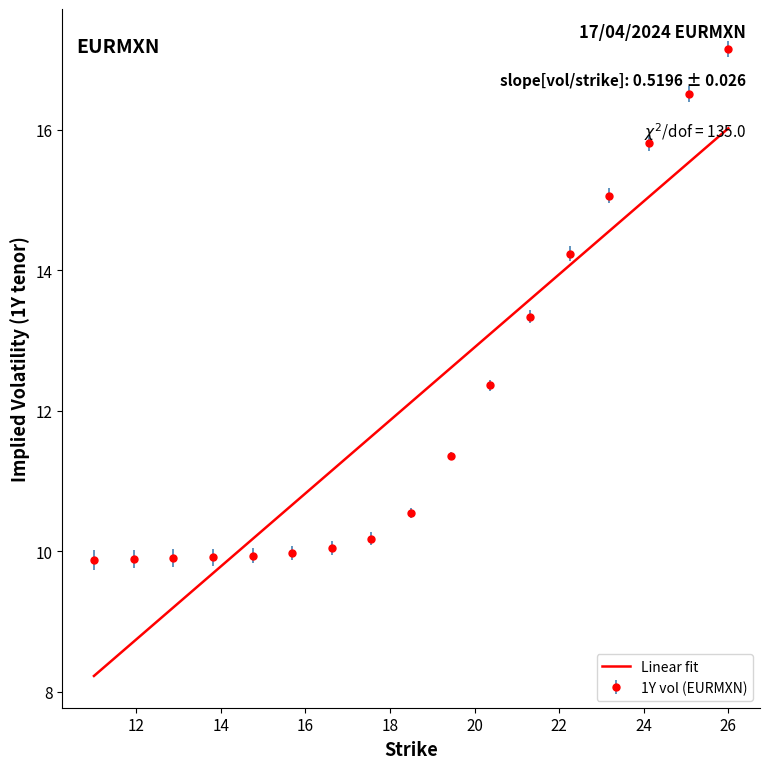

List the series in order of their peak value, highest first.

1Y vol (EURMXN), Linear fit